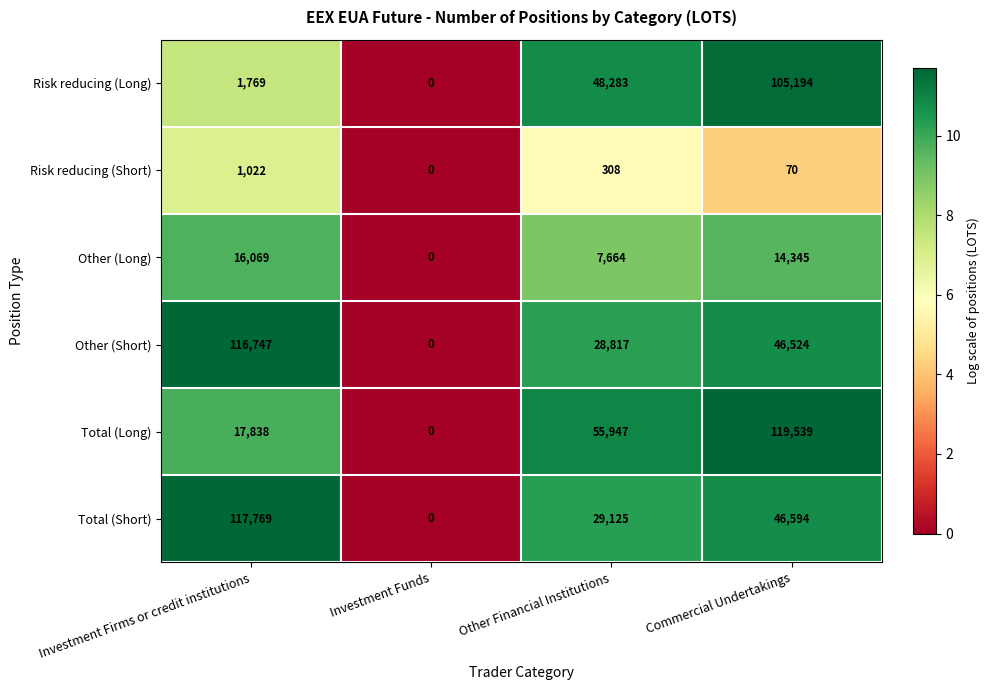

What is the sum of all Risk reducing (Short) values?

1400